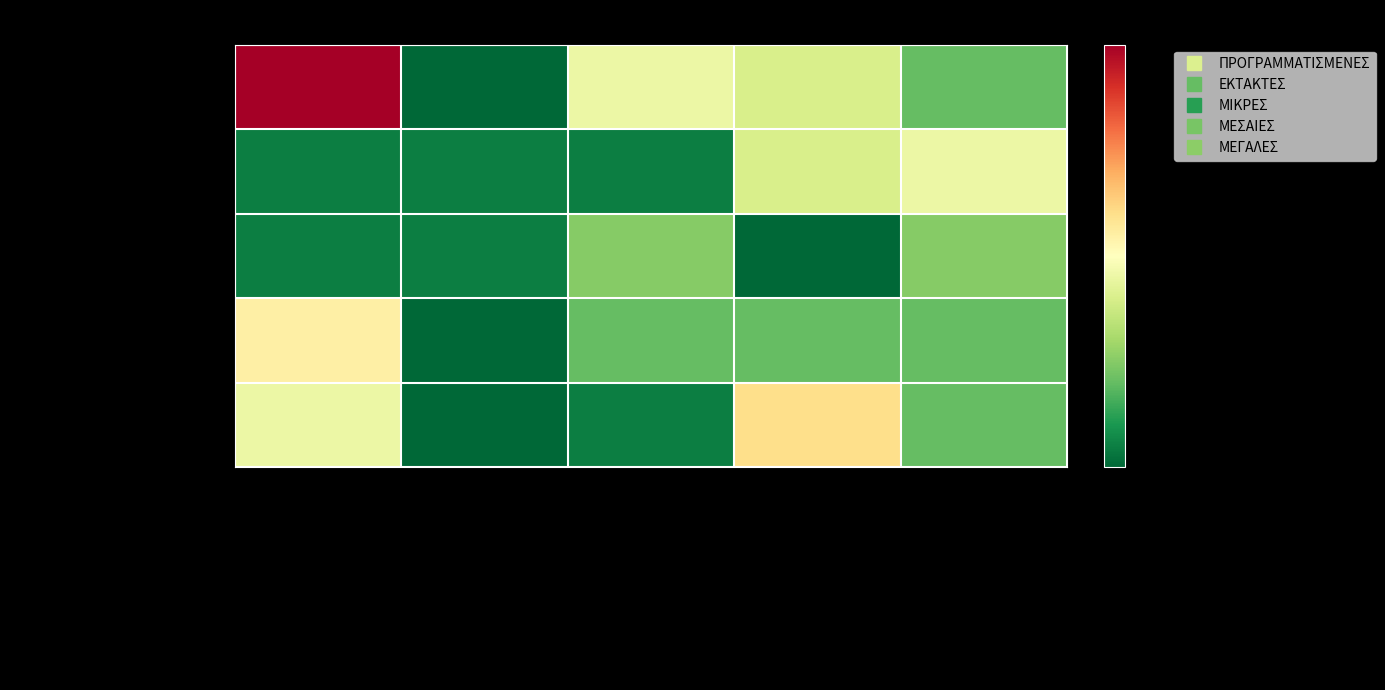

Which series has the largest range (max minus min)?

ΠΡΟΓΡΑΜΜΑΤΙΣΜΕΝΕΣ